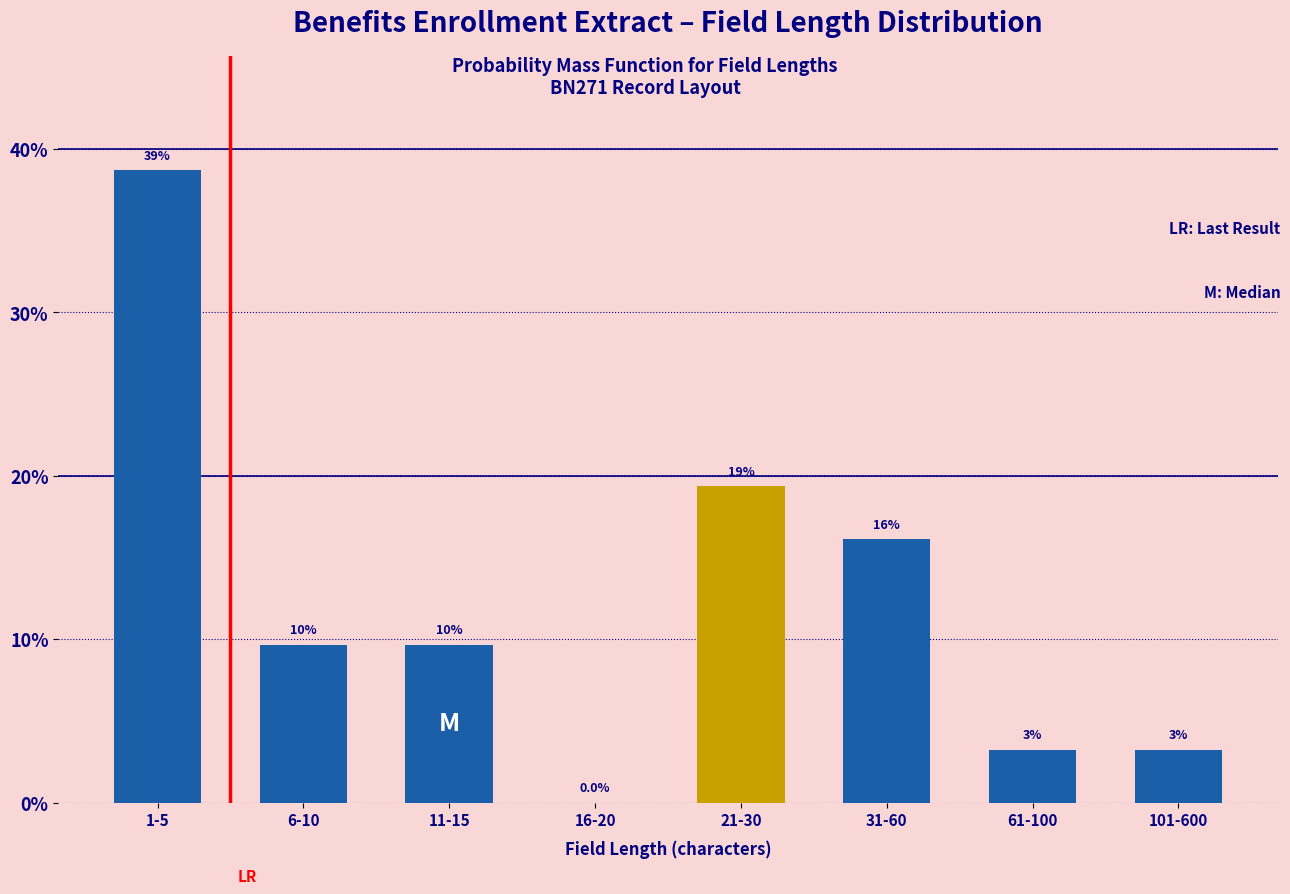

Are the bars horizontal?

No